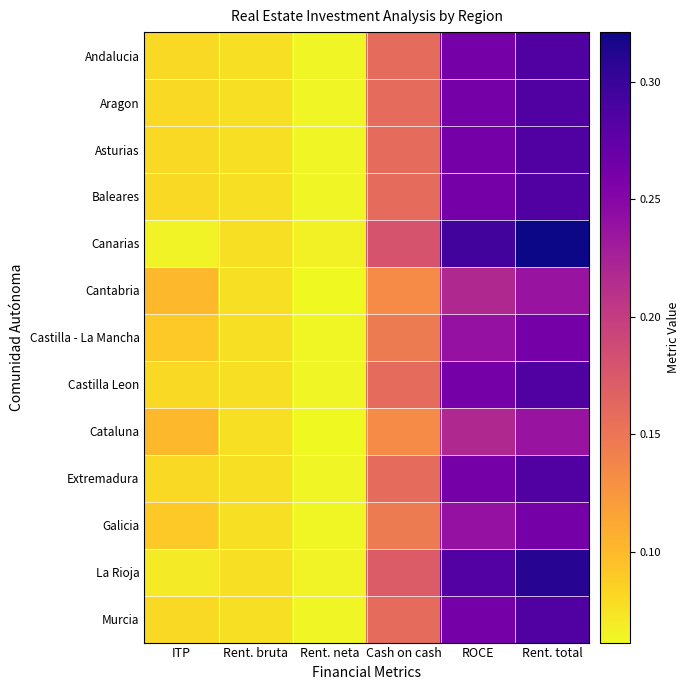

Reading left to right, extract all data points from this chart.

Andalucia: ITP=0.1	Rent. bruta=0.1	Rent. neta=0.1	Cash on cash=0.2	ROCE=0.3	Rent. total=0.3
Aragon: ITP=0.1	Rent. bruta=0.1	Rent. neta=0.1	Cash on cash=0.2	ROCE=0.3	Rent. total=0.3
Asturias: ITP=0.1	Rent. bruta=0.1	Rent. neta=0.1	Cash on cash=0.2	ROCE=0.3	Rent. total=0.3
Baleares: ITP=0.1	Rent. bruta=0.1	Rent. neta=0.1	Cash on cash=0.2	ROCE=0.3	Rent. total=0.3
Canarias: ITP=0.1	Rent. bruta=0.1	Rent. neta=0.1	Cash on cash=0.2	ROCE=0.3	Rent. total=0.3
Cantabria: ITP=0.1	Rent. bruta=0.1	Rent. neta=0.1	Cash on cash=0.1	ROCE=0.2	Rent. total=0.2
Castilla - La Mancha: ITP=0.1	Rent. bruta=0.1	Rent. neta=0.1	Cash on cash=0.1	ROCE=0.2	Rent. total=0.3
Castilla Leon: ITP=0.1	Rent. bruta=0.1	Rent. neta=0.1	Cash on cash=0.2	ROCE=0.3	Rent. total=0.3
Cataluna: ITP=0.1	Rent. bruta=0.1	Rent. neta=0.1	Cash on cash=0.1	ROCE=0.2	Rent. total=0.2
Extremadura: ITP=0.1	Rent. bruta=0.1	Rent. neta=0.1	Cash on cash=0.2	ROCE=0.3	Rent. total=0.3
Galicia: ITP=0.1	Rent. bruta=0.1	Rent. neta=0.1	Cash on cash=0.1	ROCE=0.2	Rent. total=0.3
La Rioja: ITP=0.1	Rent. bruta=0.1	Rent. neta=0.1	Cash on cash=0.2	ROCE=0.3	Rent. total=0.3
Murcia: ITP=0.1	Rent. bruta=0.1	Rent. neta=0.1	Cash on cash=0.2	ROCE=0.3	Rent. total=0.3